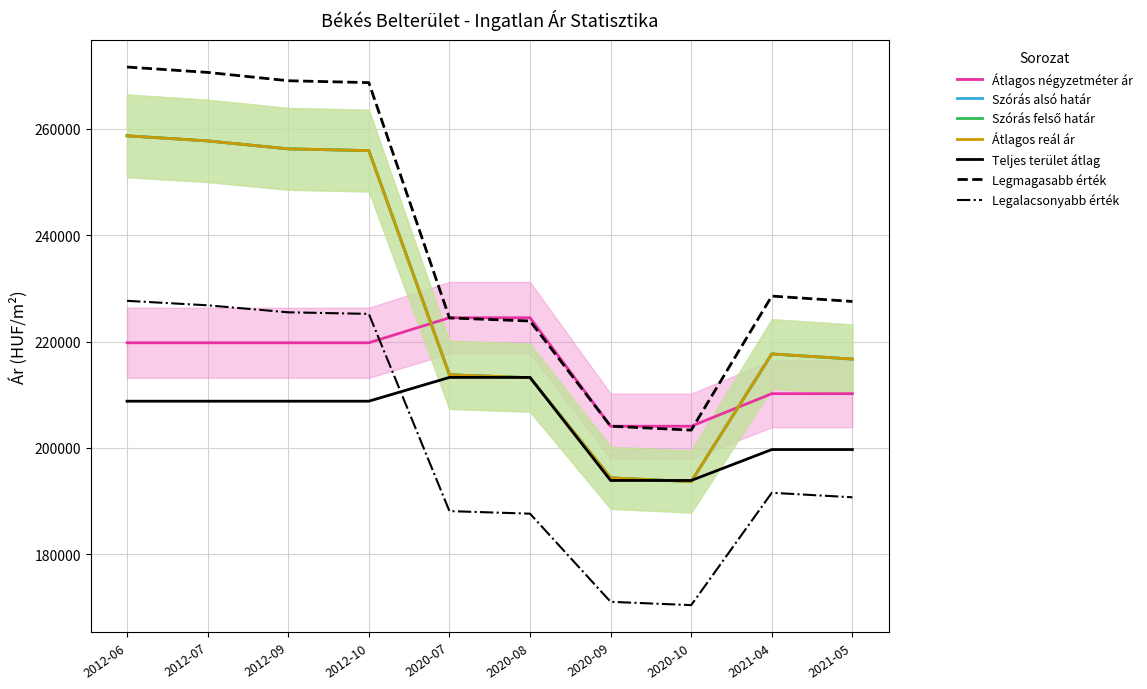

What position from the right is 2020-07?

6